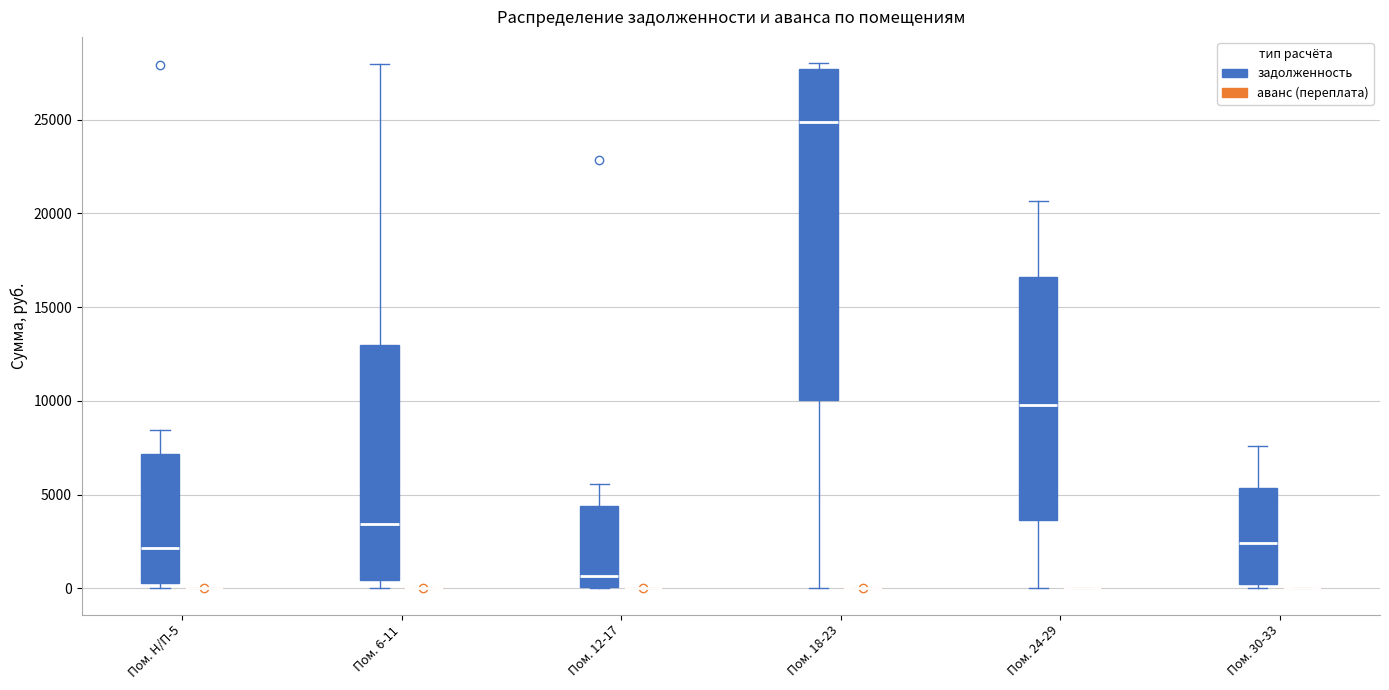

Reading left to right, transcribe this box plot: for each box, give where its median line is, the range the box spans, and where its two whiskers end, as read against the y-axis. The values are not printed on the chart, so give them approximately, as read against the axis.

Пом. Н/П-5 (задолженность): median 2000, box 500 to 7000, whiskers 0 to 8500
Пом. Н/П-5 (аванс (переплата)): box collapsed to a line at 0, whiskers 0 to 0
Пом. 6-11 (задолженность): median 3500, box 500 to 13000, whiskers 0 to 28000
Пом. 6-11 (аванс (переплата)): box collapsed to a line at 0, whiskers 0 to 0
Пом. 12-17 (задолженность): median 500, box 0 to 4500, whiskers 0 to 5500
Пом. 12-17 (аванс (переплата)): box collapsed to a line at 0, whiskers 0 to 0
Пом. 18-23 (задолженность): median 25000, box 10000 to 27500, whiskers 0 to 28000
Пом. 18-23 (аванс (переплата)): box collapsed to a line at 0, whiskers 0 to 0
Пом. 24-29 (задолженность): median 10000, box 3500 to 16500, whiskers 0 to 20500
Пом. 24-29 (аванс (переплата)): box collapsed to a line at 0, whiskers 0 to 0
Пом. 30-33 (задолженность): median 2500, box 0 to 5500, whiskers 0 (just below the box's lower edge) to 7500
Пом. 30-33 (аванс (переплата)): box collapsed to a line at 0, whiskers 0 to 0